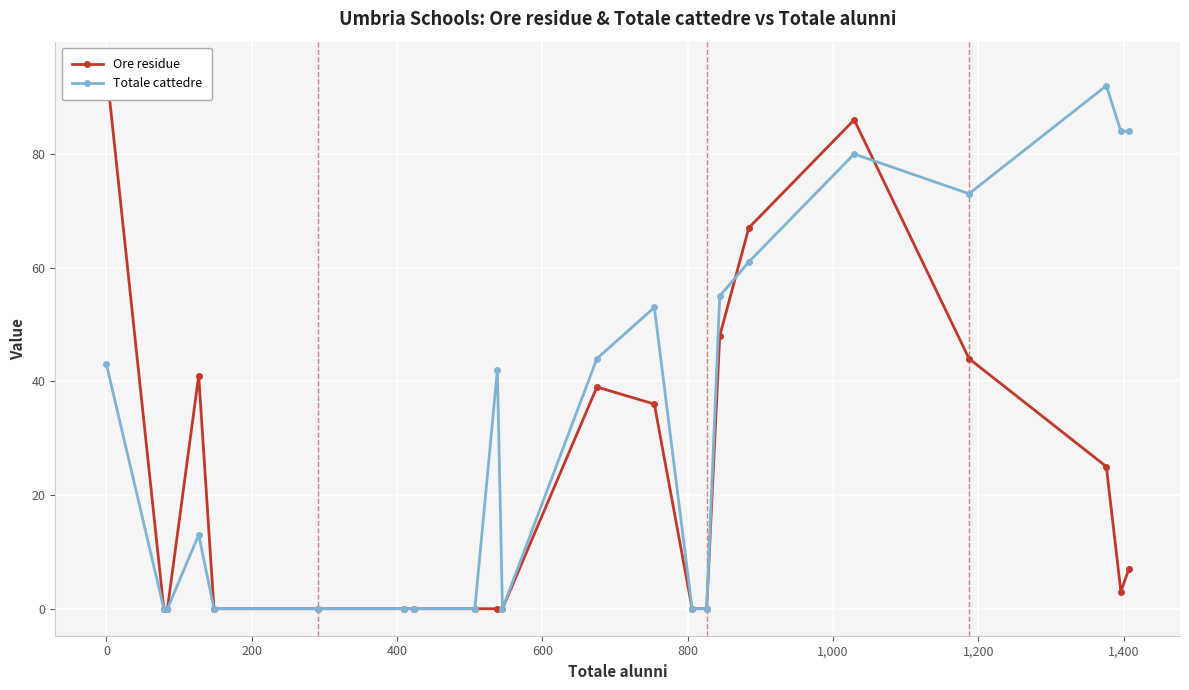

How many positive values does the Ore residue series have?

11